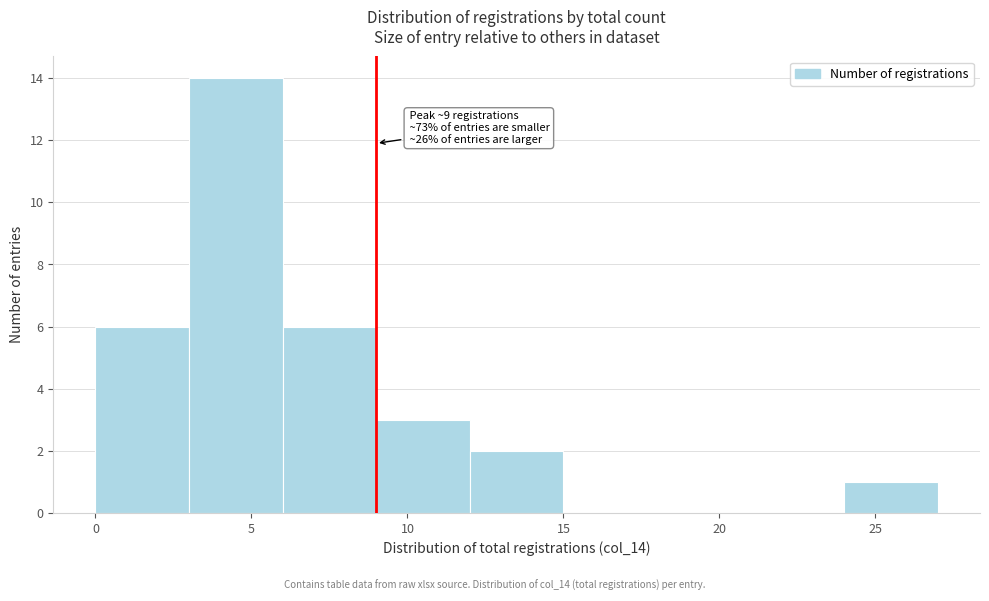

Which range on the x-axis has the tallest bar?

3 to 6